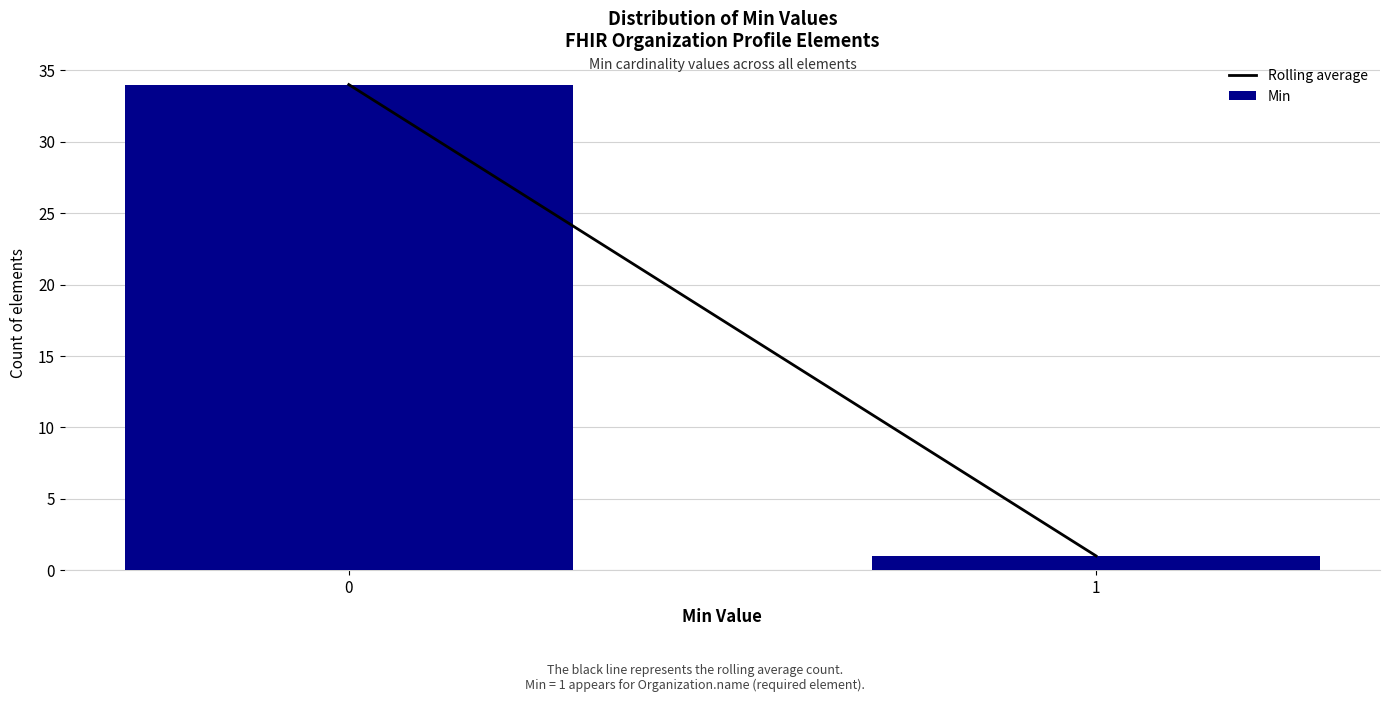

Reading right to left, list all the values displayed in this chart.

1=1	0=34